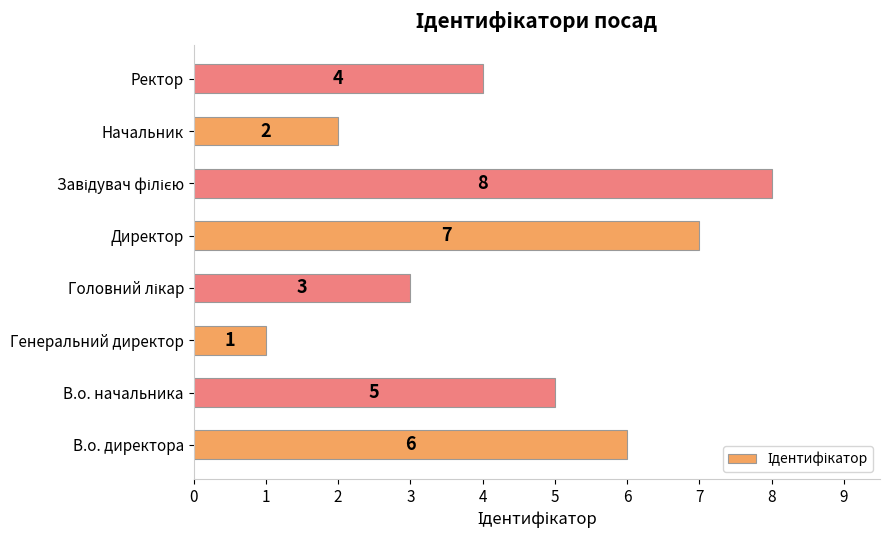

What is the sum of all values?

36